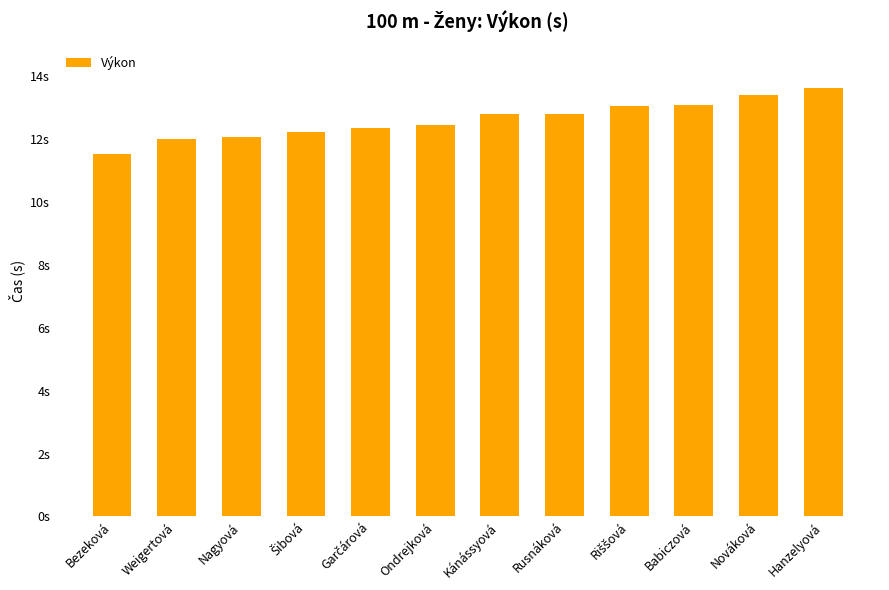

List the labels in order of value, largest first.

Hanzelyová, Nováková, Babiczová, Riššová, Kánássyová, Rusnáková, Ondrejková, Garčárová, Šibová, Nagyová, Weigertová, Bezeková